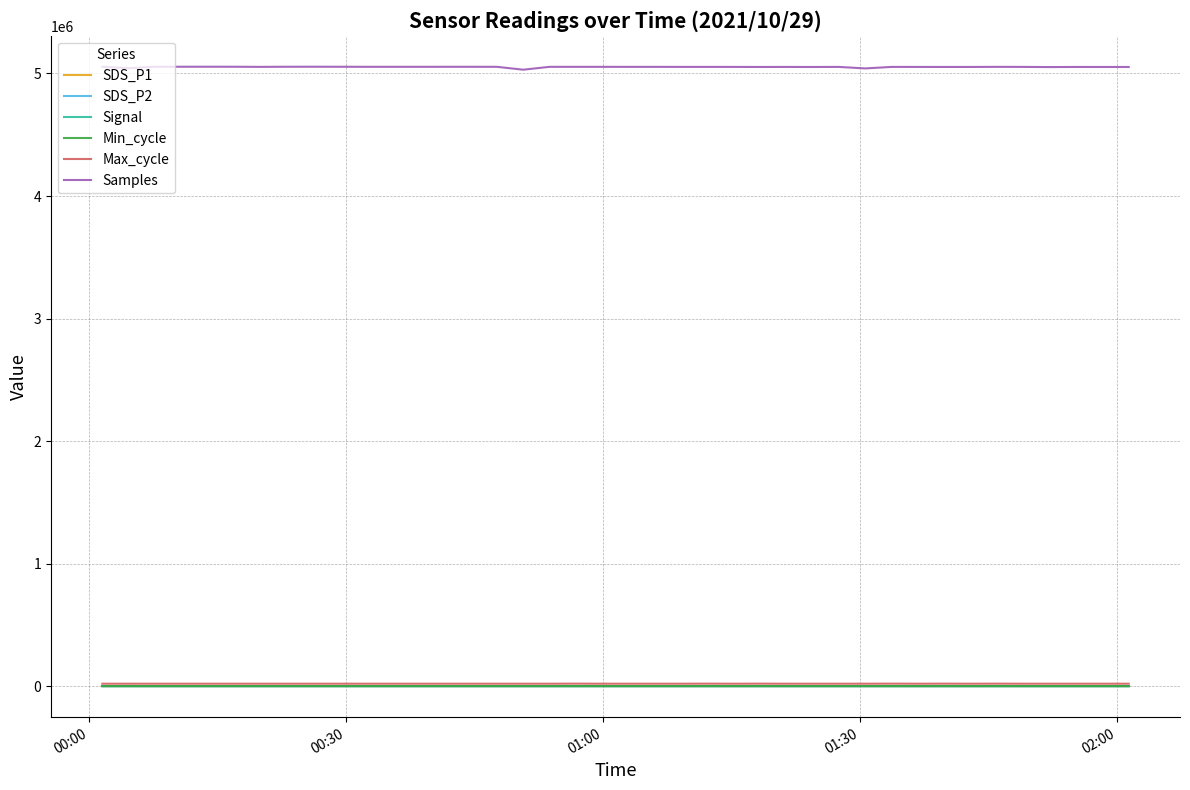

Which series has the largest range (max minus min)?

Samples